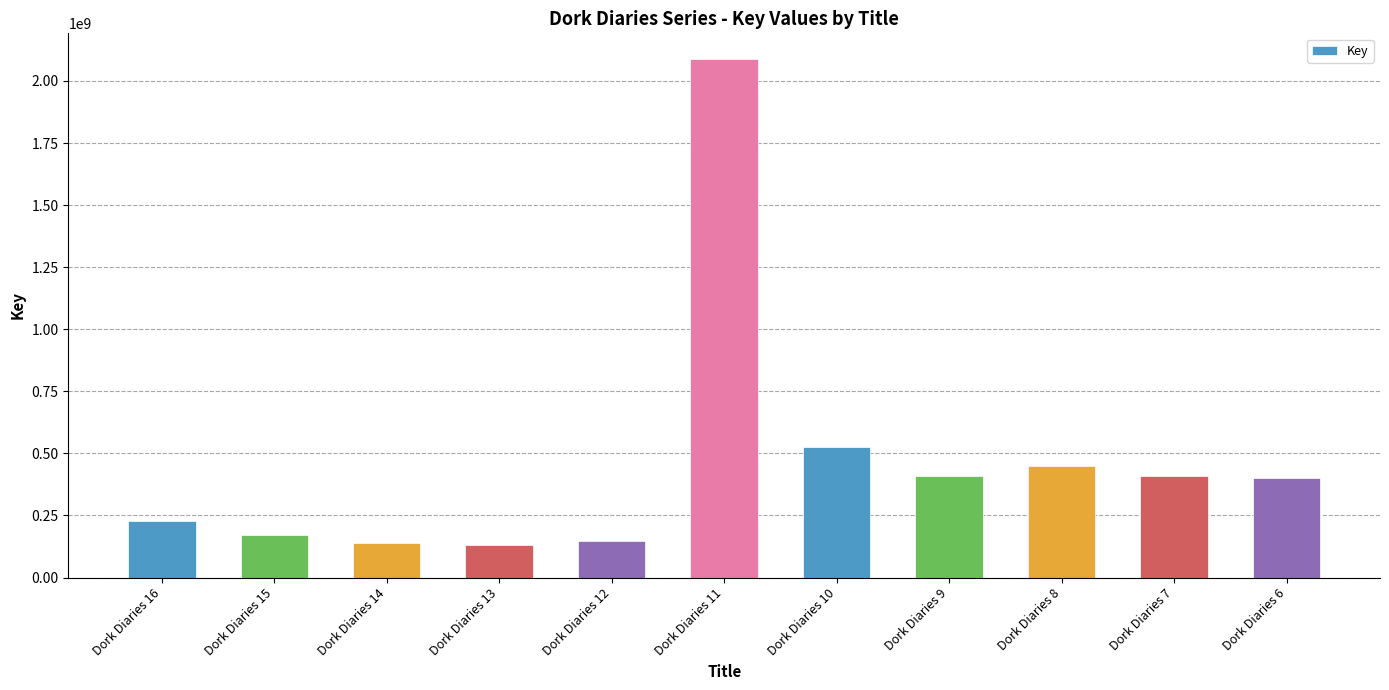

The value at Dork Diaries 15 is 172894096. True or false?

True